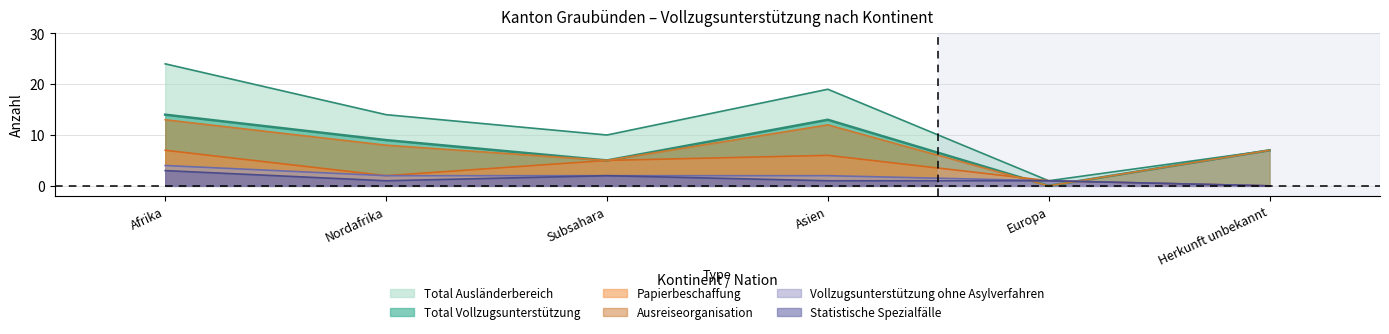

How many Vollzugs ohne Asyl values are between 1 and 2?

4